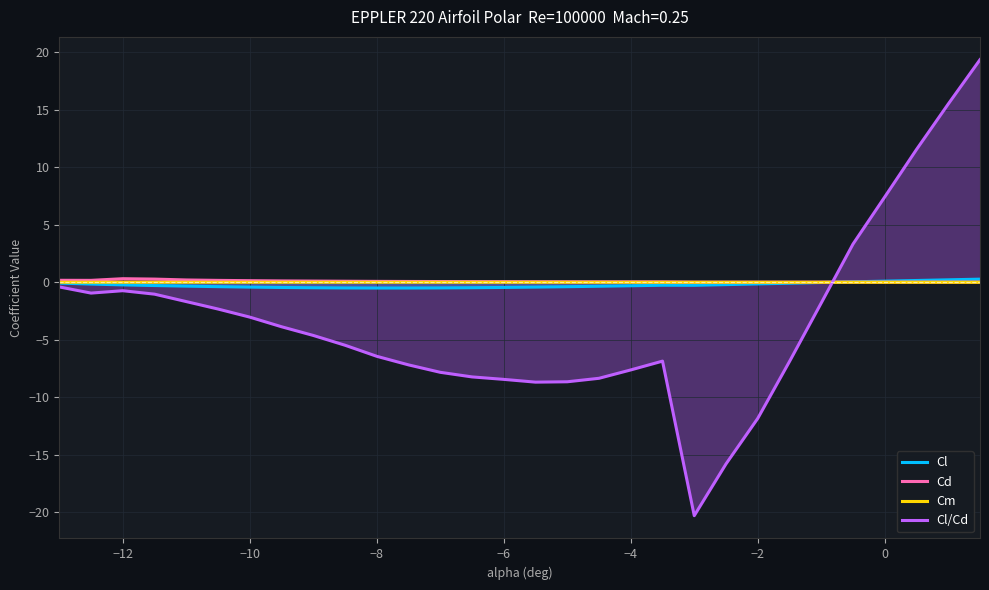

Which series has the widest spread of values?

Cl/Cd